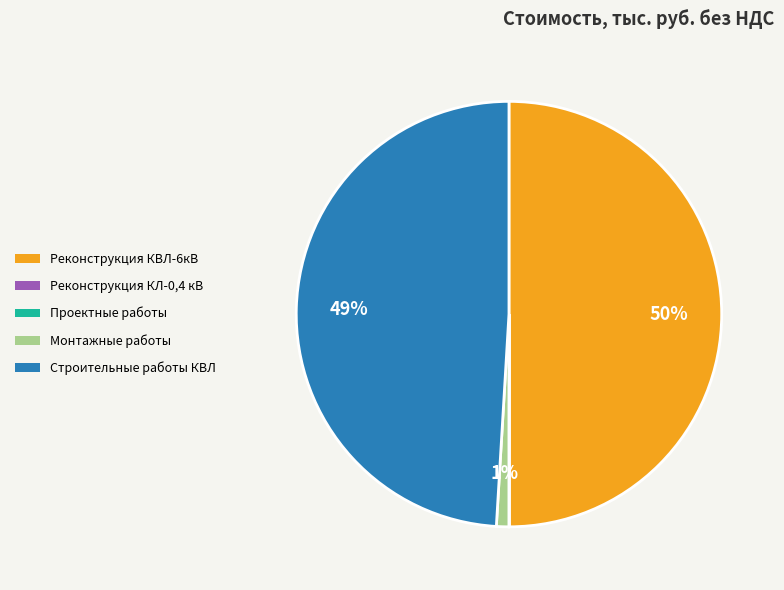

What is the ratio of the value at Строительные работы КВЛ to the value at Реконструкция КВЛ-6кВ?

1.0